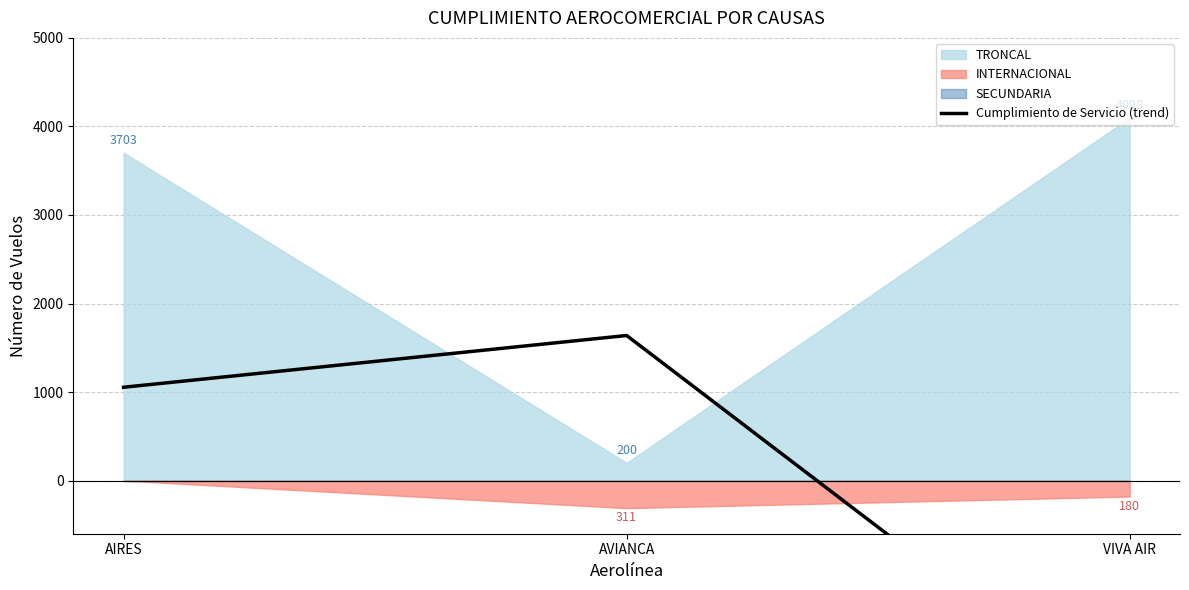

How many values are above zero?

2